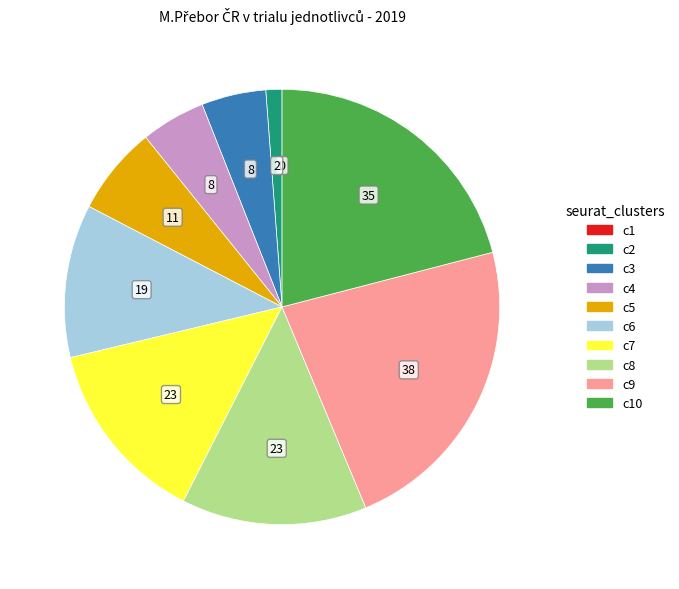

Does any single category account for the majority?

No